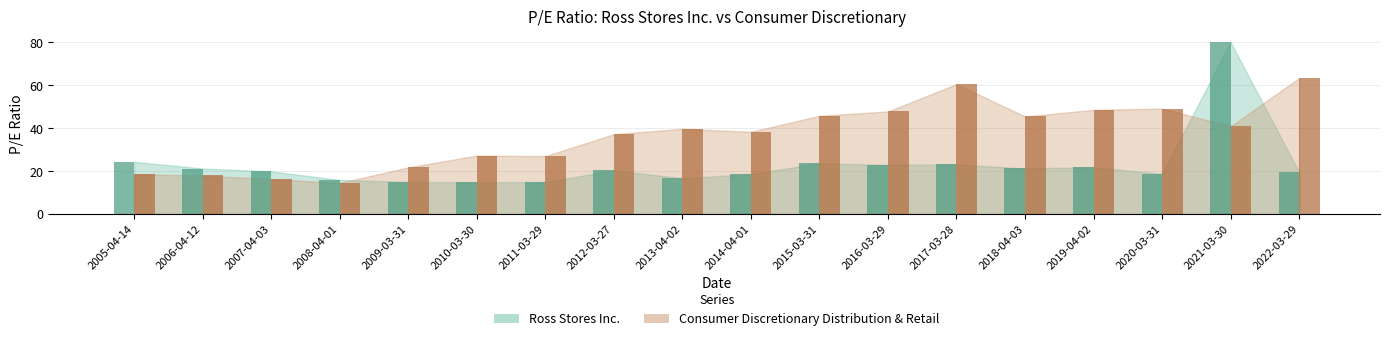

What is the label of the 18th bar from the right?

2005-04-14